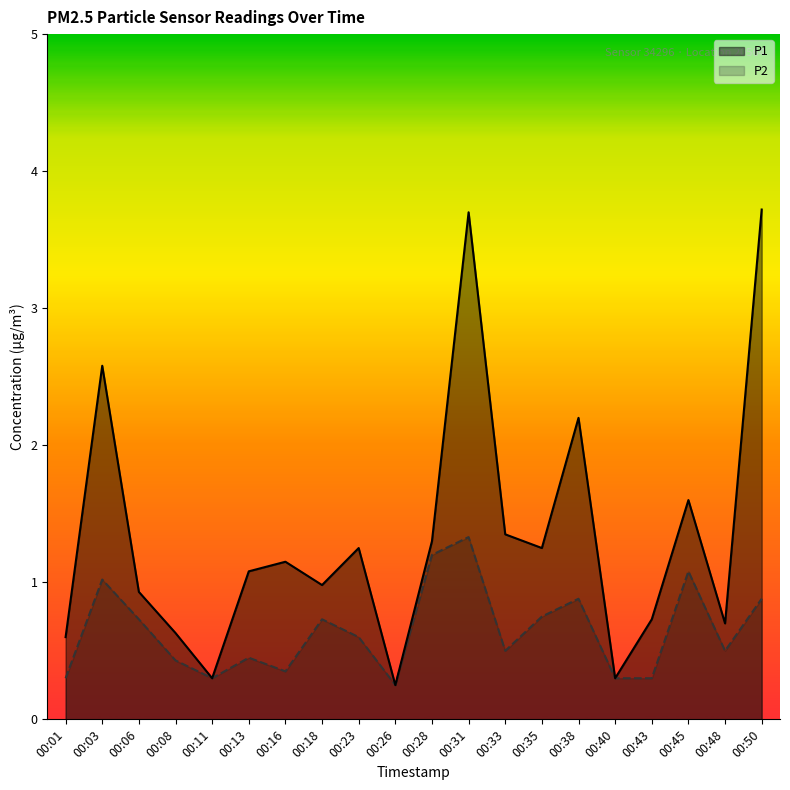

How many lines are shown in the chart?

2